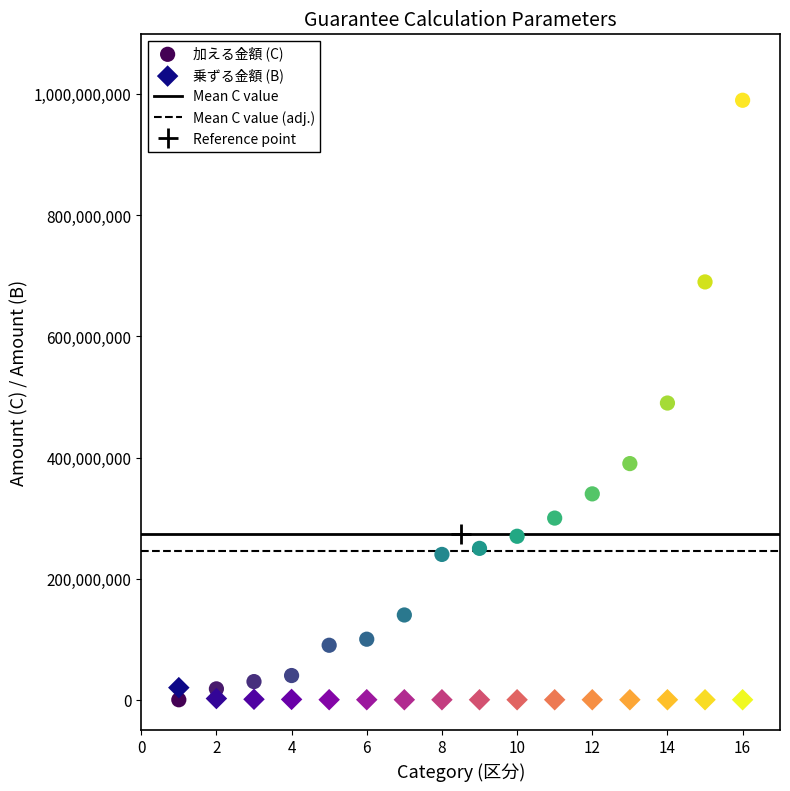

What is the X range (max minus min) for the scatter plot?

15